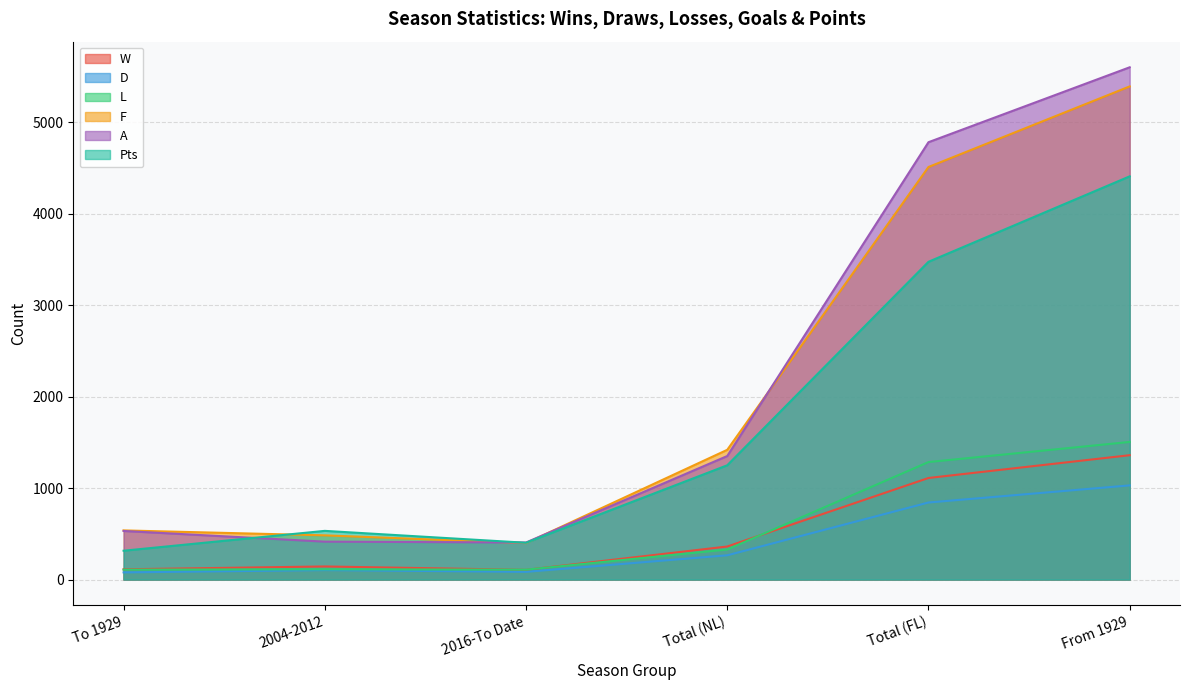

At which label does L first exceed 328?

Total (FL)